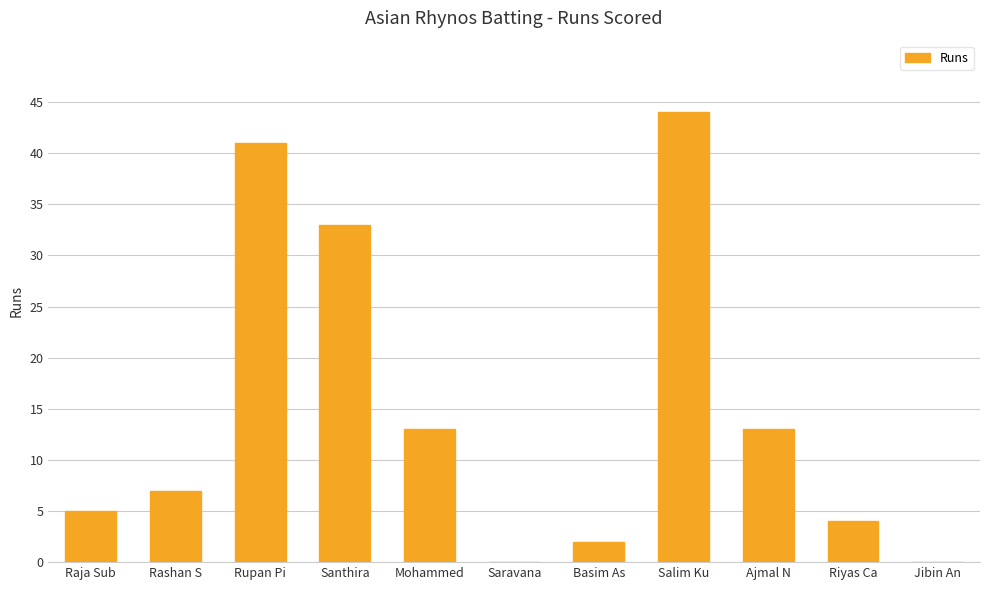

What is the change in value from Rashan S to Jibin An?

-7